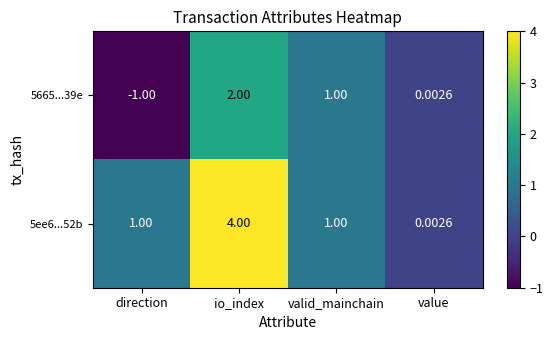

Where does the 5665...39e series first go above 1?

io_index